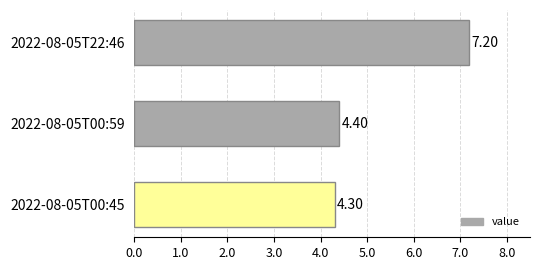

Rank the categories by value from highest to lowest.

2022-08-05T22:46, 2022-08-05T00:59, 2022-08-05T00:45